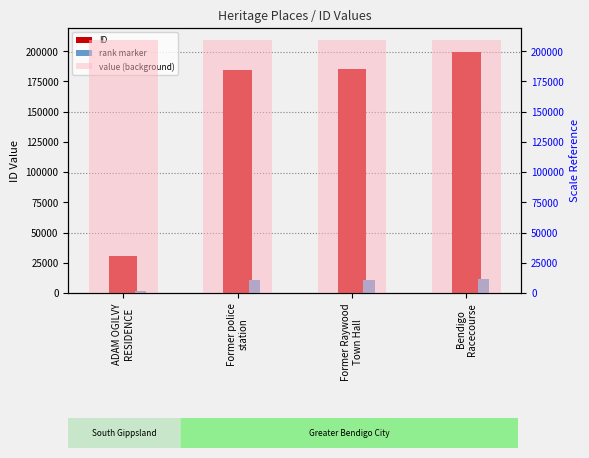

What position from the left is ADAM OGILVY
RESIDENCE?

1